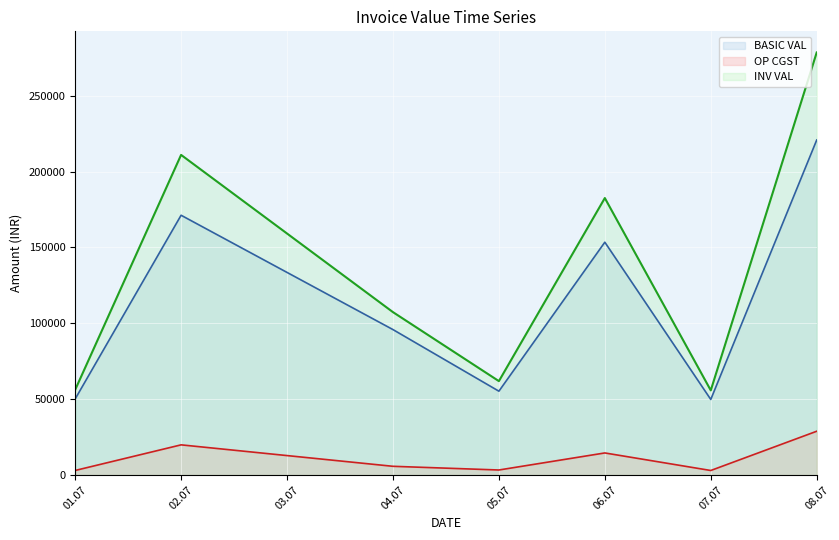

Which series changed the most between 06.07 and 08.07?

INV VAL